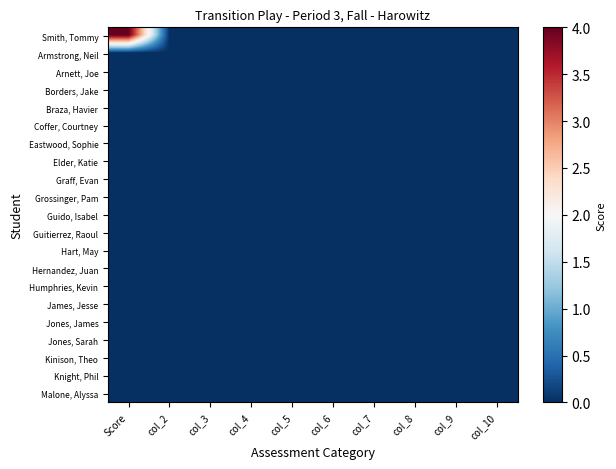

Reading right to left, list all the values displayed in this chart.

Smith, Tommy: col_10=0	col_9=0	col_8=0	col_7=0	col_6=0	col_5=0	col_4=0	col_3=0	col_2=0	Score=4
Armstrong, Neil: col_10=0	col_9=0	col_8=0	col_7=0	col_6=0	col_5=0	col_4=0	col_3=0	col_2=0	Score=0
Arnett, Joe: col_10=0	col_9=0	col_8=0	col_7=0	col_6=0	col_5=0	col_4=0	col_3=0	col_2=0	Score=0
Borders, Jake: col_10=0	col_9=0	col_8=0	col_7=0	col_6=0	col_5=0	col_4=0	col_3=0	col_2=0	Score=0
Braza, Havier: col_10=0	col_9=0	col_8=0	col_7=0	col_6=0	col_5=0	col_4=0	col_3=0	col_2=0	Score=0
Coffer, Courtney: col_10=0	col_9=0	col_8=0	col_7=0	col_6=0	col_5=0	col_4=0	col_3=0	col_2=0	Score=0
Eastwood, Sophie: col_10=0	col_9=0	col_8=0	col_7=0	col_6=0	col_5=0	col_4=0	col_3=0	col_2=0	Score=0
Elder, Katie: col_10=0	col_9=0	col_8=0	col_7=0	col_6=0	col_5=0	col_4=0	col_3=0	col_2=0	Score=0
Graff, Evan: col_10=0	col_9=0	col_8=0	col_7=0	col_6=0	col_5=0	col_4=0	col_3=0	col_2=0	Score=0
Grossinger, Pam: col_10=0	col_9=0	col_8=0	col_7=0	col_6=0	col_5=0	col_4=0	col_3=0	col_2=0	Score=0
Guido, Isabel: col_10=0	col_9=0	col_8=0	col_7=0	col_6=0	col_5=0	col_4=0	col_3=0	col_2=0	Score=0
Guitierrez, Raoul: col_10=0	col_9=0	col_8=0	col_7=0	col_6=0	col_5=0	col_4=0	col_3=0	col_2=0	Score=0
Hart, May: col_10=0	col_9=0	col_8=0	col_7=0	col_6=0	col_5=0	col_4=0	col_3=0	col_2=0	Score=0
Hernandez, Juan: col_10=0	col_9=0	col_8=0	col_7=0	col_6=0	col_5=0	col_4=0	col_3=0	col_2=0	Score=0
Humphries, Kevin: col_10=0	col_9=0	col_8=0	col_7=0	col_6=0	col_5=0	col_4=0	col_3=0	col_2=0	Score=0
James, Jesse: col_10=0	col_9=0	col_8=0	col_7=0	col_6=0	col_5=0	col_4=0	col_3=0	col_2=0	Score=0
Jones, James: col_10=0	col_9=0	col_8=0	col_7=0	col_6=0	col_5=0	col_4=0	col_3=0	col_2=0	Score=0
Jones, Sarah: col_10=0	col_9=0	col_8=0	col_7=0	col_6=0	col_5=0	col_4=0	col_3=0	col_2=0	Score=0
Kinison, Theo: col_10=0	col_9=0	col_8=0	col_7=0	col_6=0	col_5=0	col_4=0	col_3=0	col_2=0	Score=0
Knight, Phil: col_10=0	col_9=0	col_8=0	col_7=0	col_6=0	col_5=0	col_4=0	col_3=0	col_2=0	Score=0
Malone, Alyssa: col_10=0	col_9=0	col_8=0	col_7=0	col_6=0	col_5=0	col_4=0	col_3=0	col_2=0	Score=0